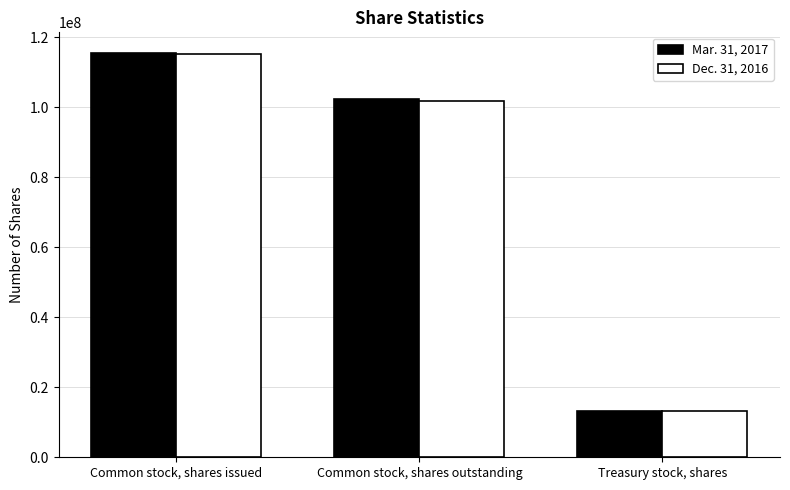

Where does the Dec. 31, 2016 series first go above 101799471?

Common stock, shares issued